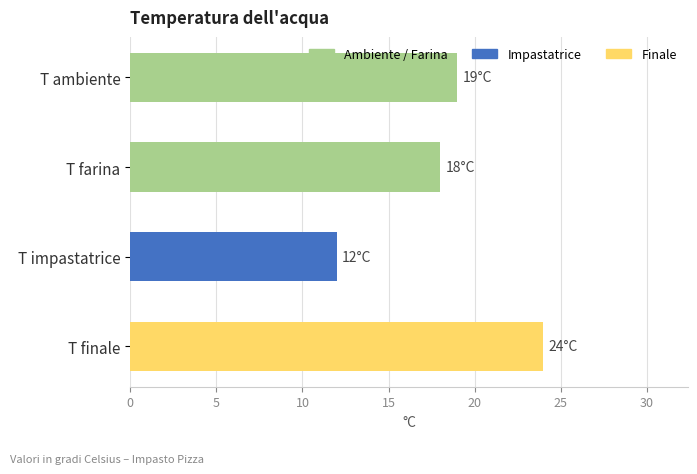

What value does the data have at T farina, to the nearest 10?

20